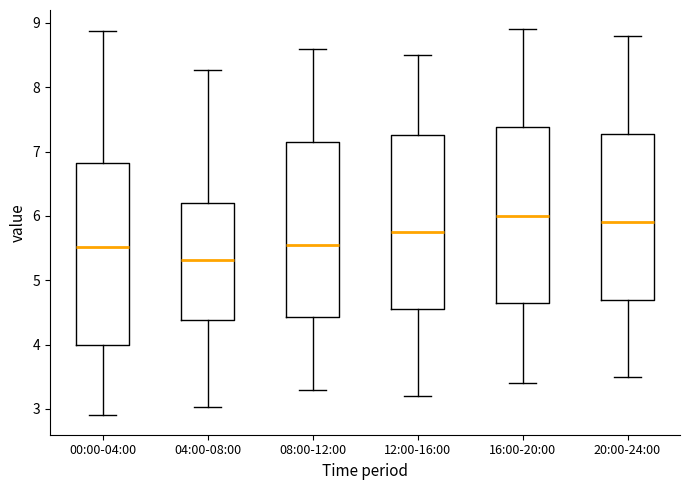

Reading left to right, transcribe this box plot: for each box, give where its median line is, the range the box spans, and where its two whiskers end, as read against the y-axis. The values are not printed on the chart, so give them approximately, as read against the axis.

00:00-04:00: median 5.5, box 4.0 to 6.8, whiskers 2.9 to 8.9
04:00-08:00: median 5.3, box 4.4 to 6.2, whiskers 3.0 to 8.3
08:00-12:00: median 5.6, box 4.4 to 7.2, whiskers 3.3 to 8.6
12:00-16:00: median 5.8, box 4.6 to 7.3, whiskers 3.2 to 8.5
16:00-20:00: median 6.0, box 4.7 to 7.4, whiskers 3.4 to 8.9
20:00-24:00: median 5.9, box 4.7 to 7.3, whiskers 3.5 to 8.8